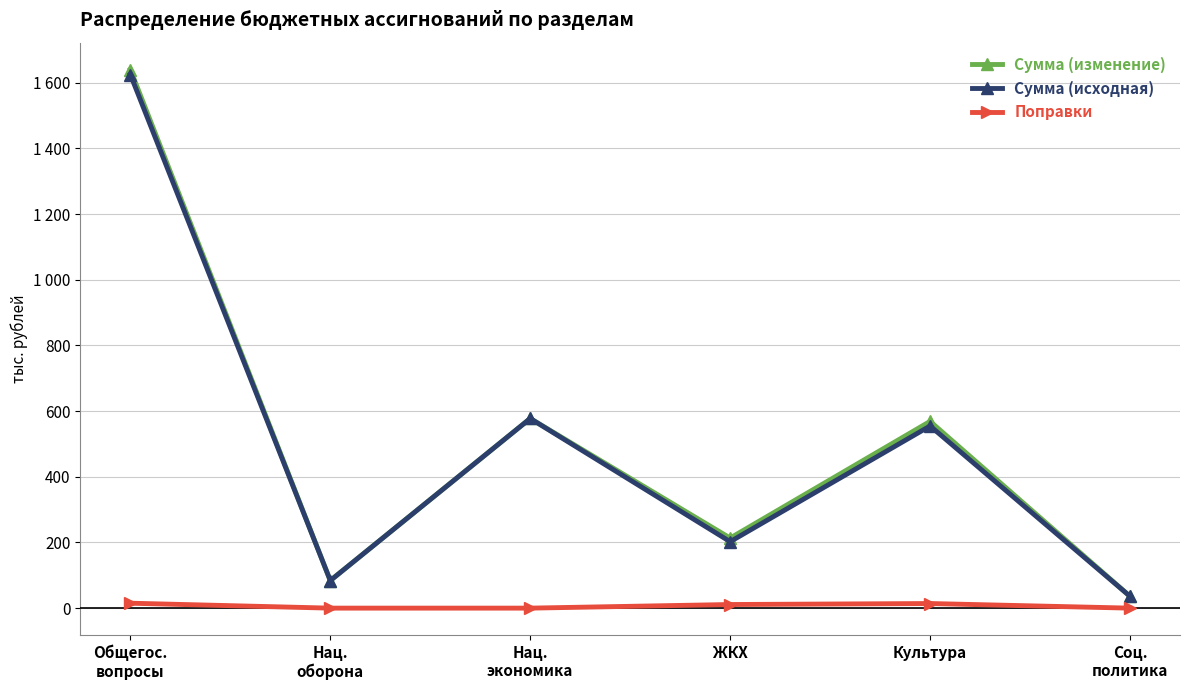

Reading left to right, transcribe all the data shown in this chart.

Сумма (изменение): Общегос.
вопросы=1640.2	Нац.
оборона=83.9	Нац.
экономика=577.6	ЖКХ=213.4	Культура=568.8	Соц.
политика=36.0
Сумма (исходная): Общегос.
вопросы=1625.2	Нац.
оборона=83.9	Нац.
экономика=577.6	ЖКХ=202.4	Культура=554.8	Соц.
политика=36.0
Поправки: Общегос.
вопросы=15.0	Нац.
оборона=0.0	Нац.
экономика=0.0	ЖКХ=11.0	Культура=14.0	Соц.
политика=0.0